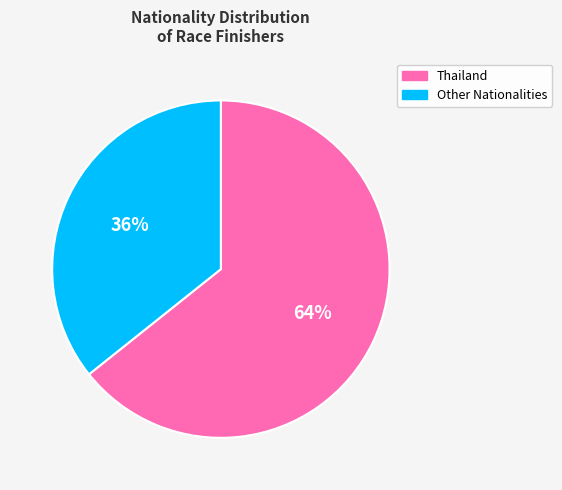

Which slice is the smallest?

Other Nationalities